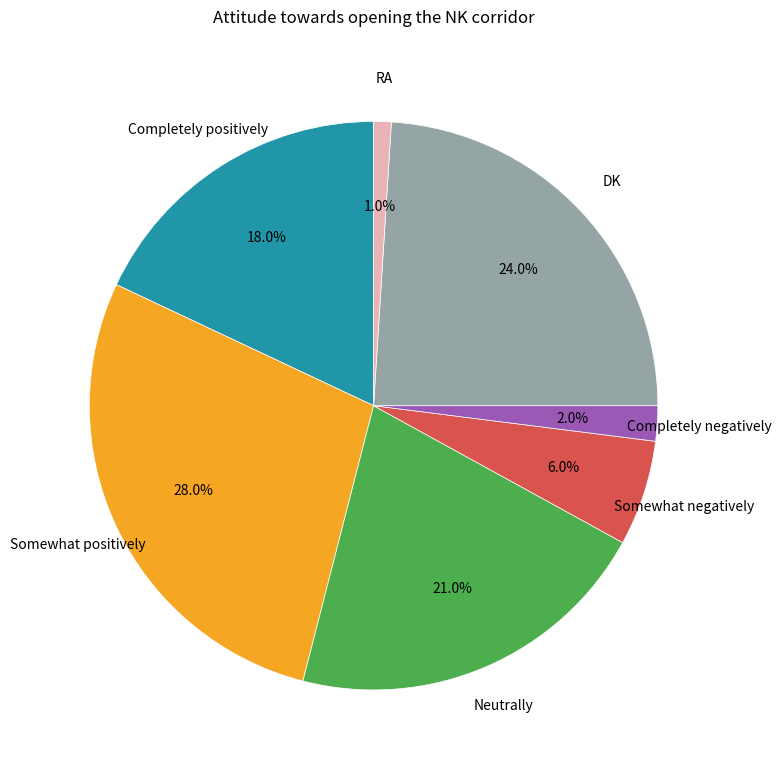

Is Completely negatively the majority of the pie?

No